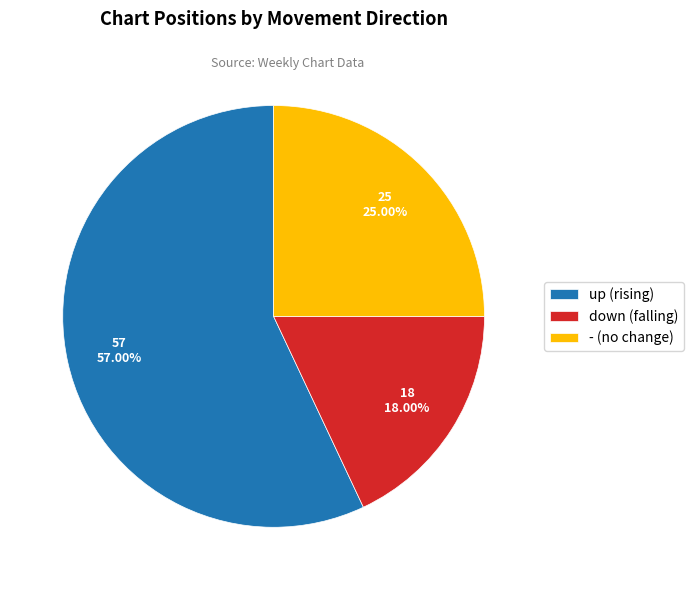

Which category accounts for the majority?

up